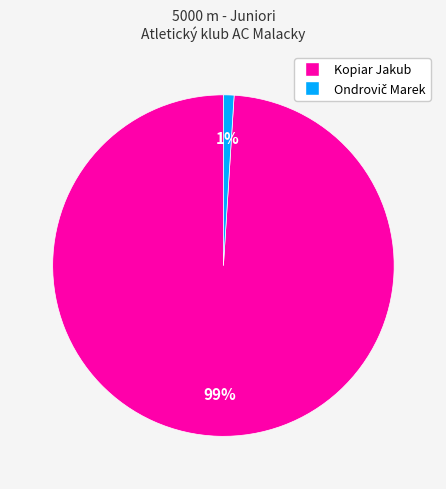

To the nearest percent, what portion does Kopiar Jakub represent?

99%